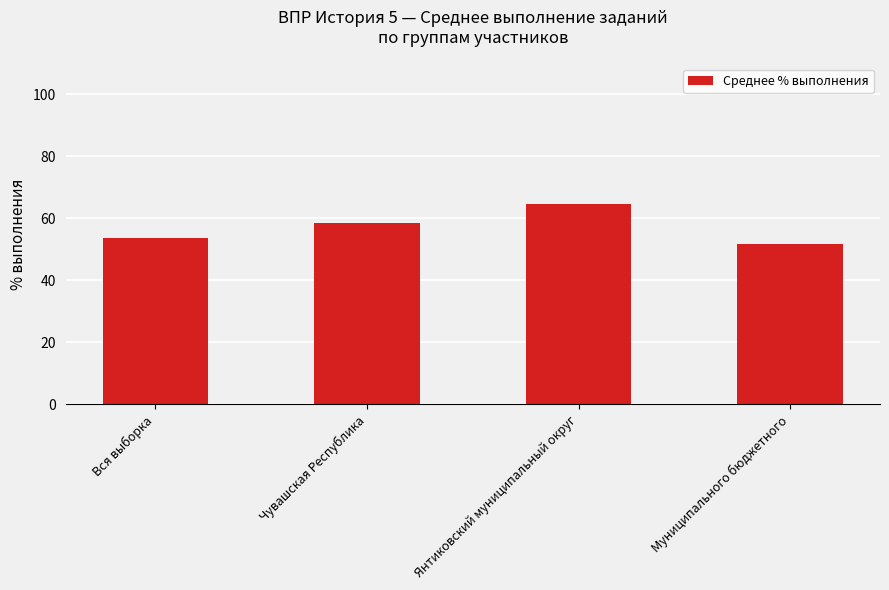

Is it true that the value at Вся выборка is 53.8?

True